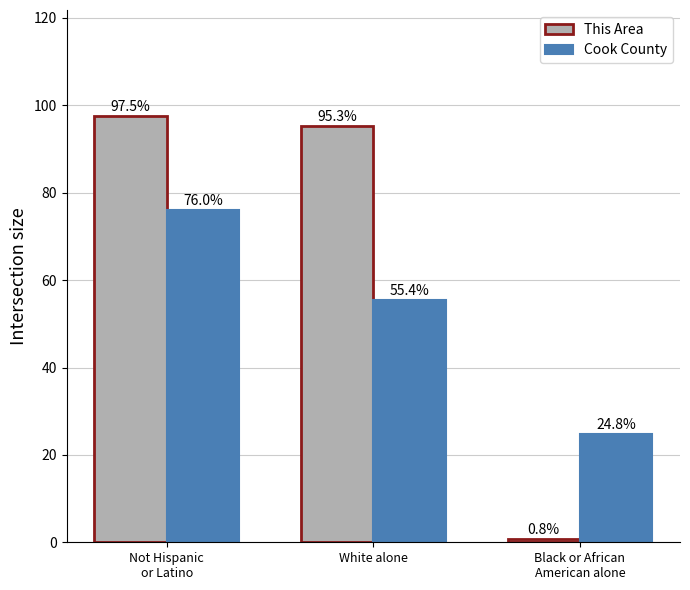

At how many categories does at least one series exceed 55?

2